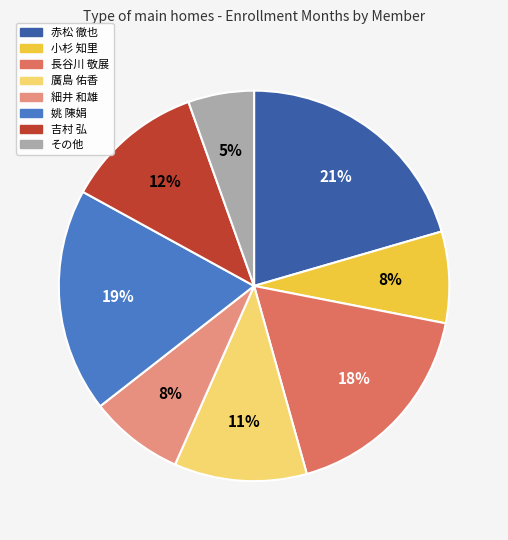

Does any single category account for the majority?

No